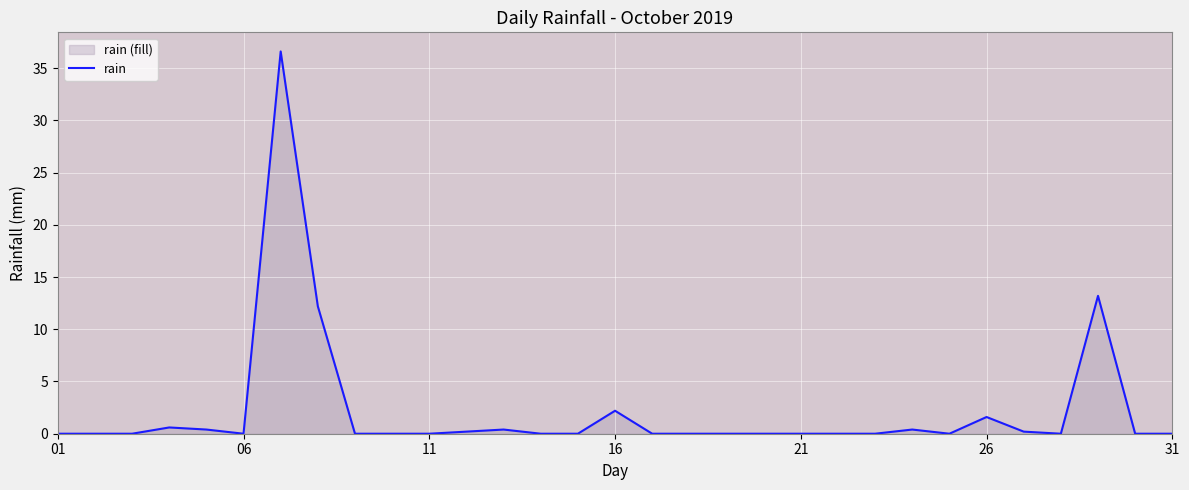

The value at 16 is 2.2. True or false?

True